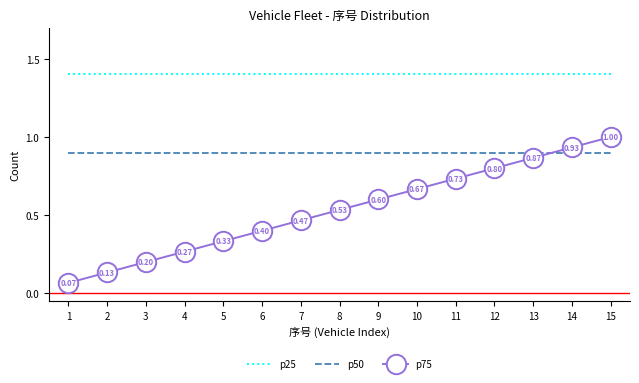

The p25 series shows 0.3 at 6. True or false?

False